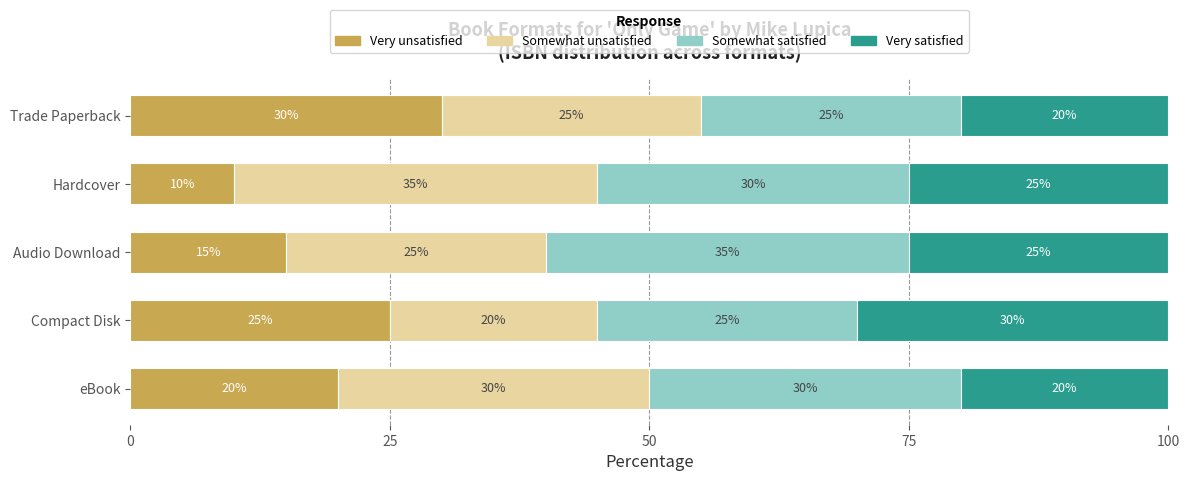

True or false: Very unsatisfied has a value of 33 at Compact Disk.

False